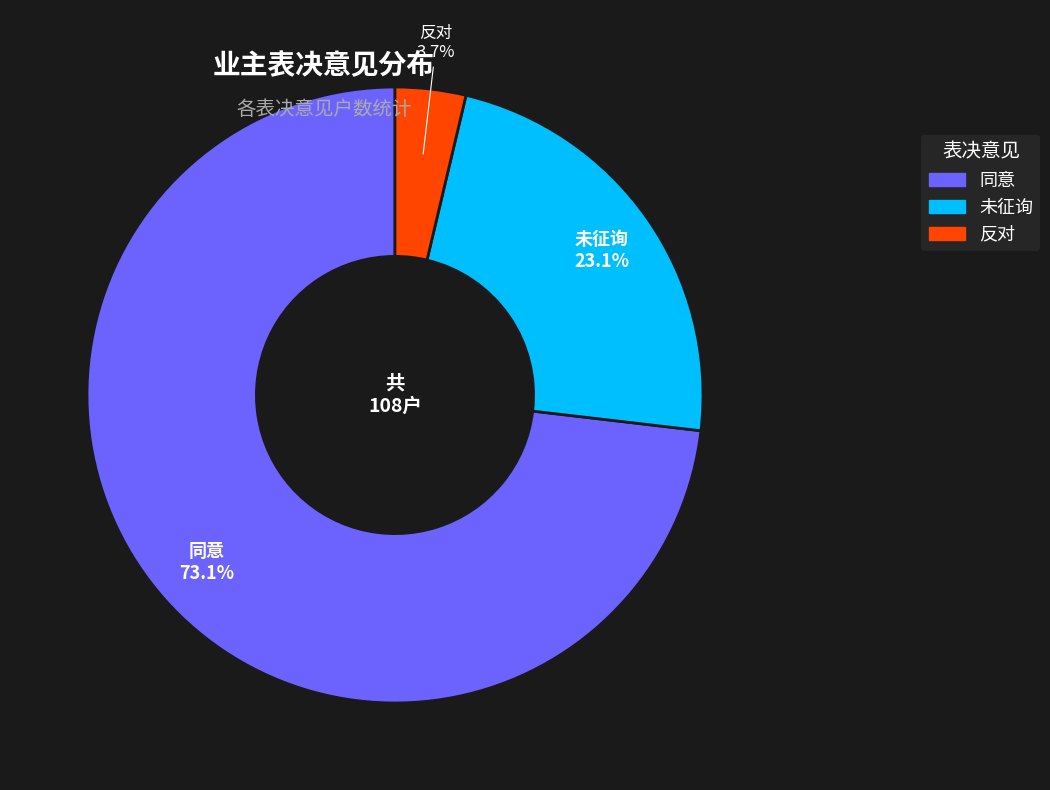

Do 未征询 and 同意 together represent more than half of the pie?

Yes